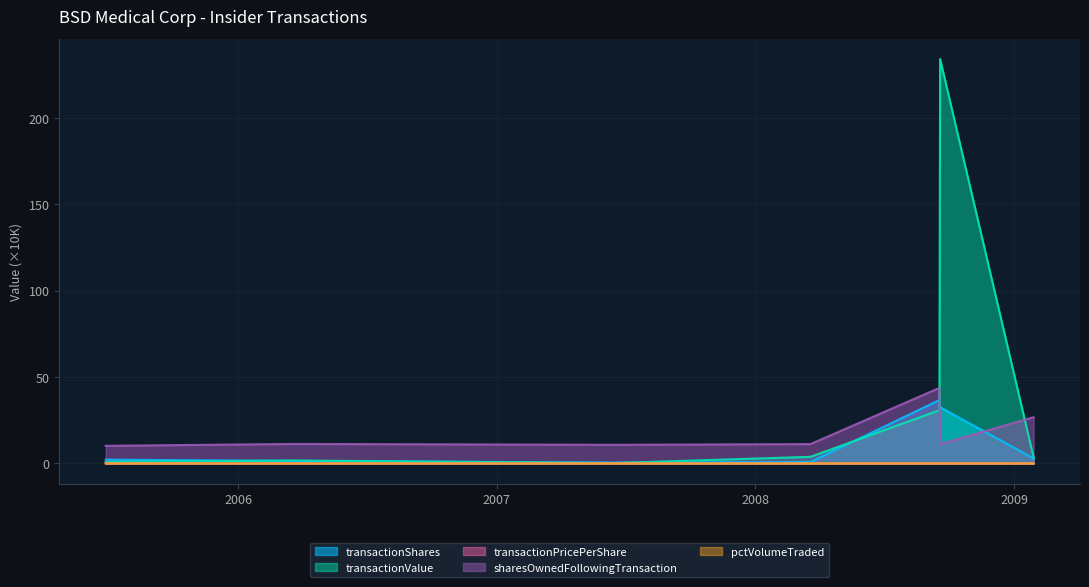

Between 2007-06-15 and 2009-01-28, which series saw the biggest shift?

sharesOwnedFollowingTransaction